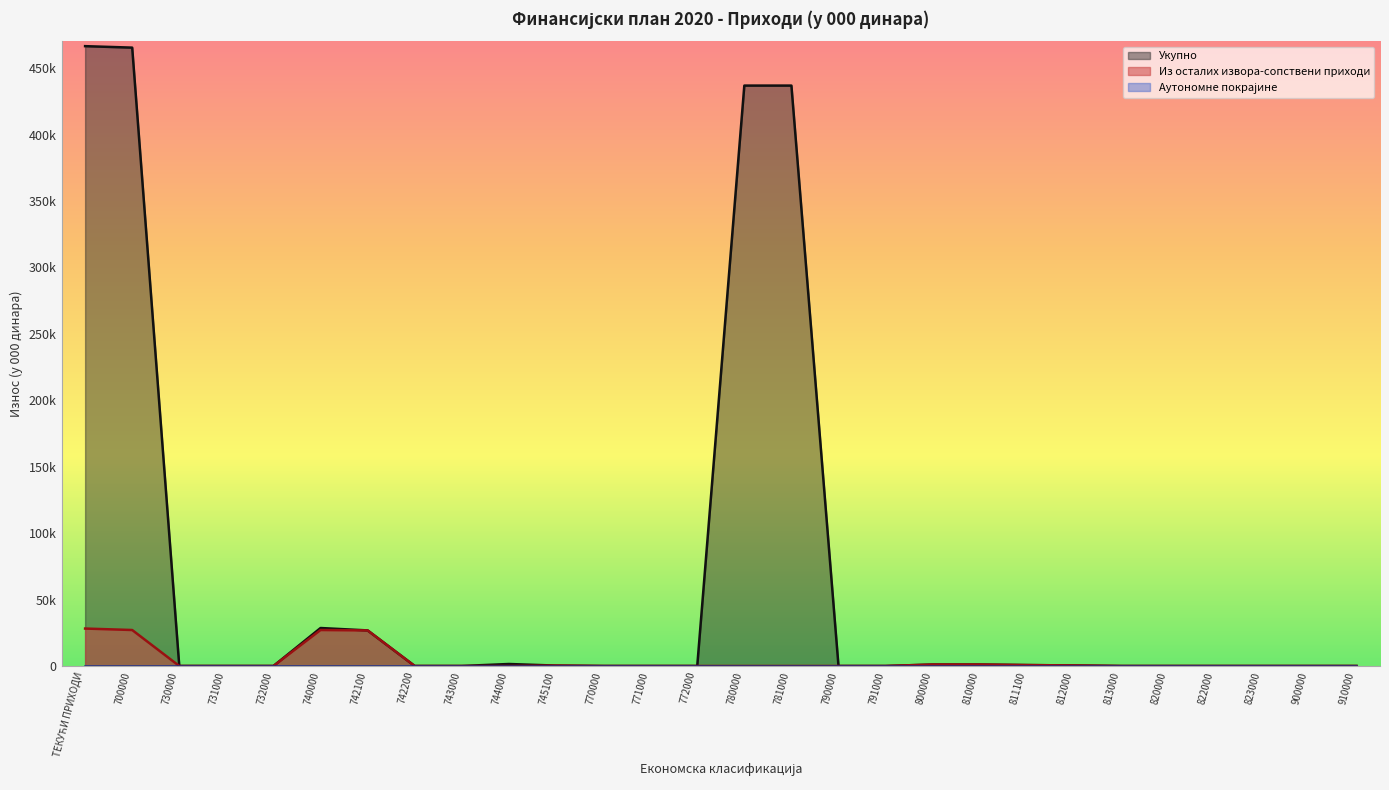

What is the total value across all series at 742100?

53552